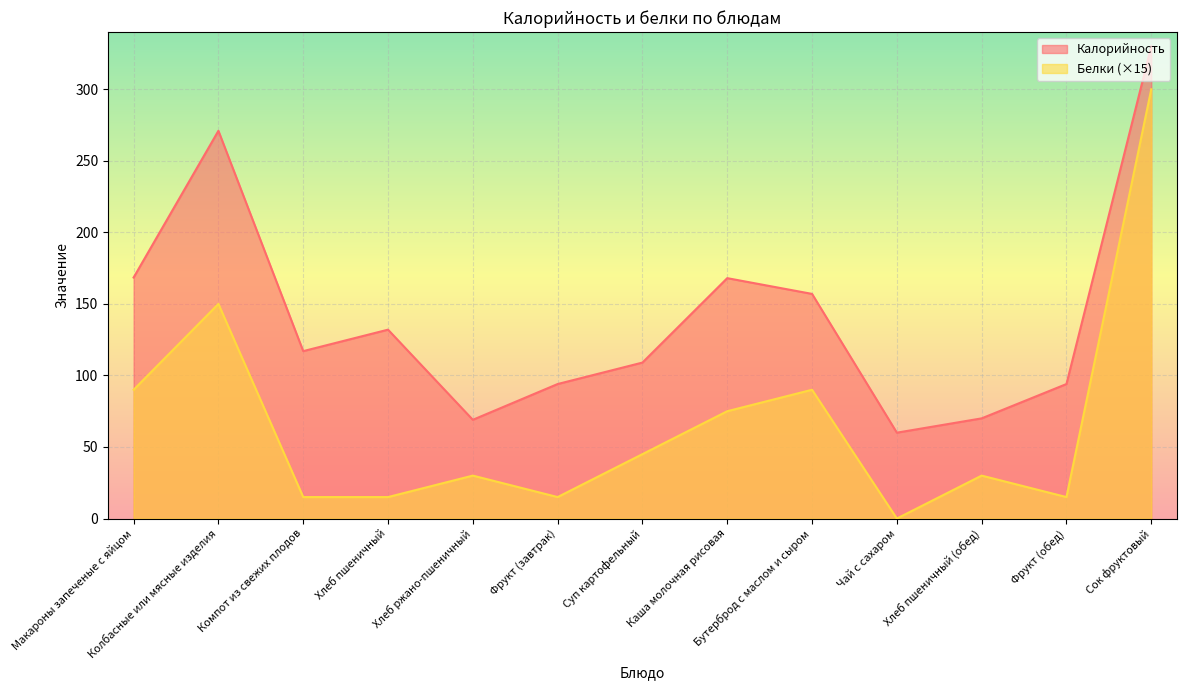

Which series changed the most between Макароны запеченые с яйцом and Хлеб ржано-пшеничный?

Калорийность